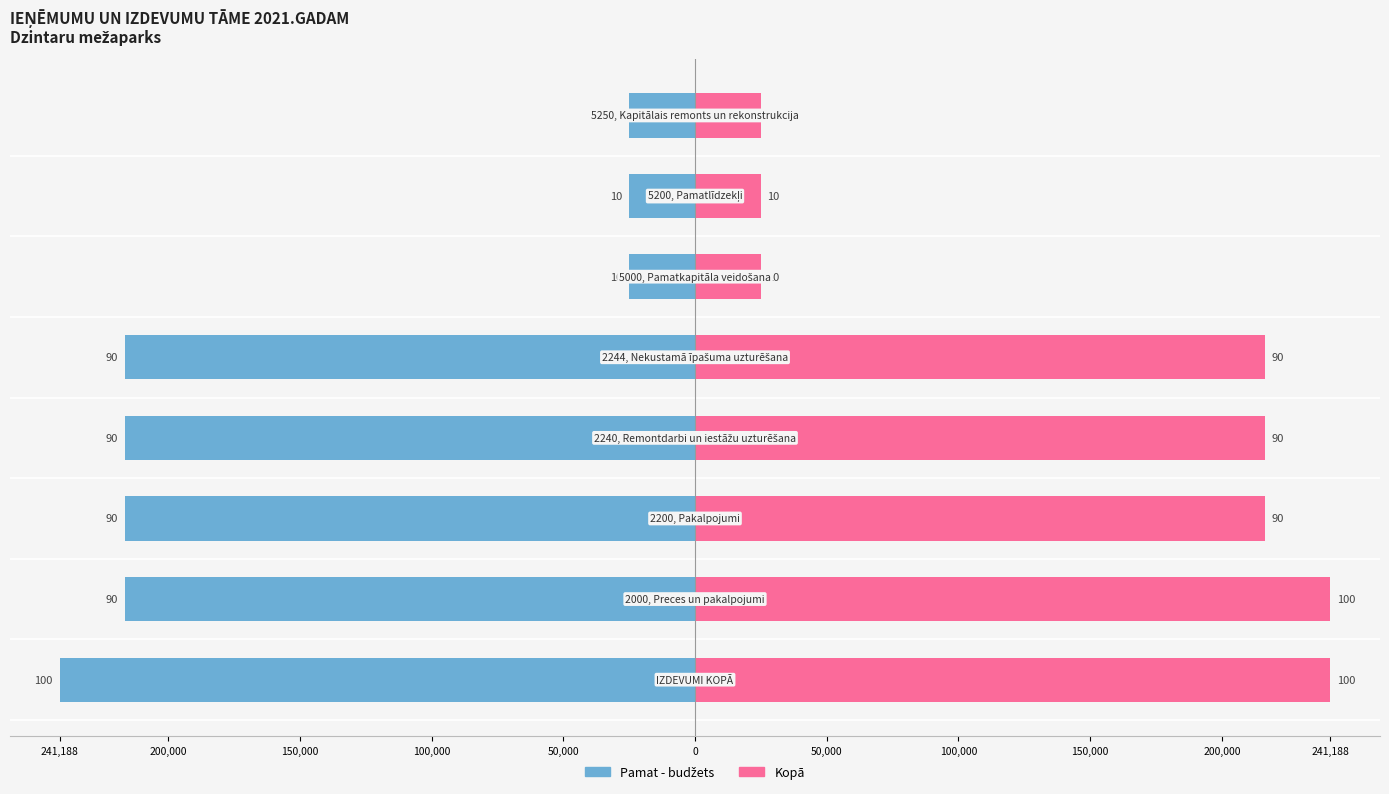

Which series has the largest total across all categories?

Kopā